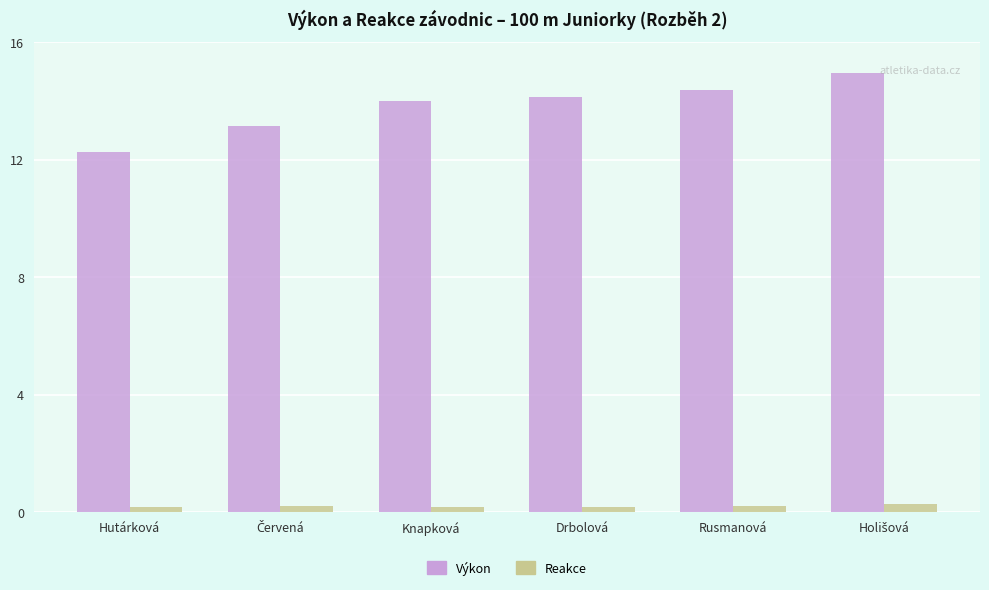

List the series in order of their overall mean, lowest first.

Reakce, Výkon